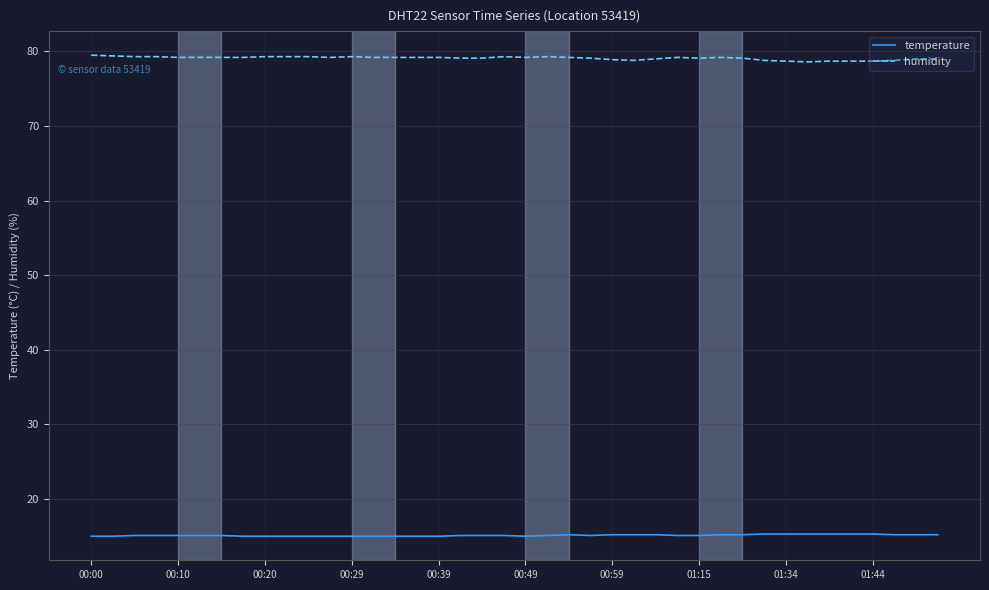

What is the maximum value for humidity?

79.5